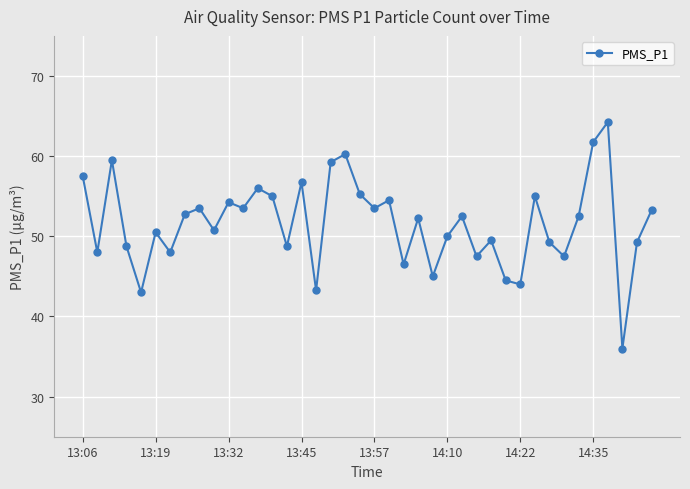

What is the minimum value shown in the chart?

36.0